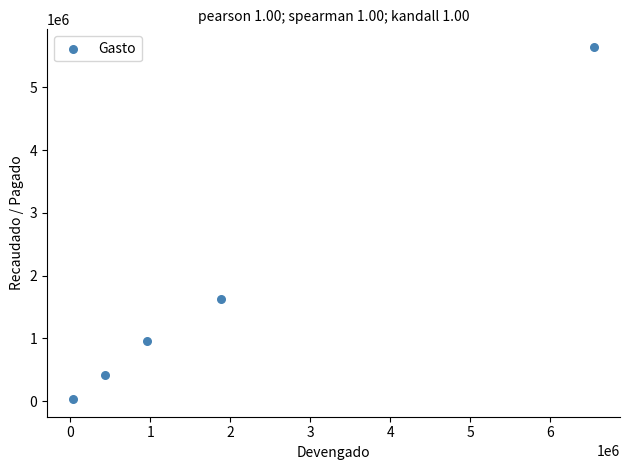

What is the average Y value?

1740372.2